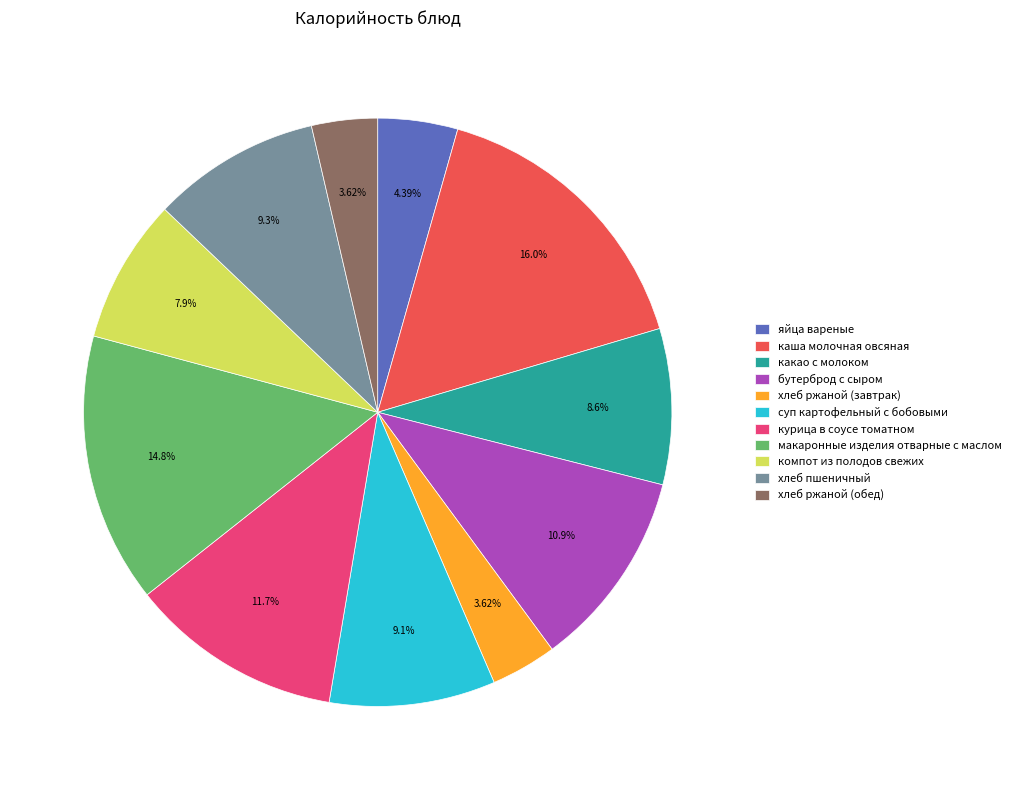

The хлеб ржаной (завтрак) slice represents 4% of the pie. True or false?

True